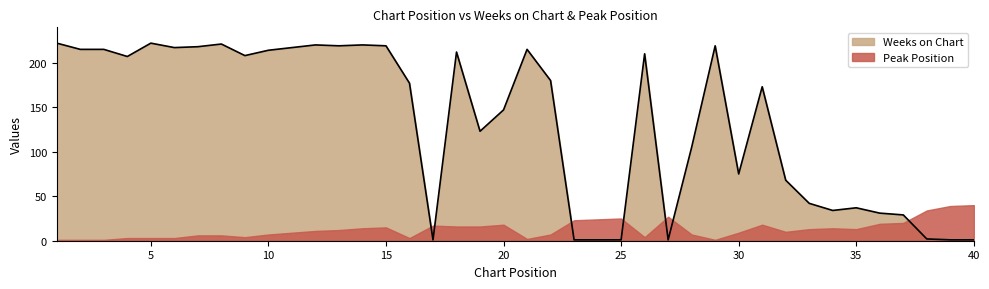

The chart shows a value of 215 at 21. True or false?

True